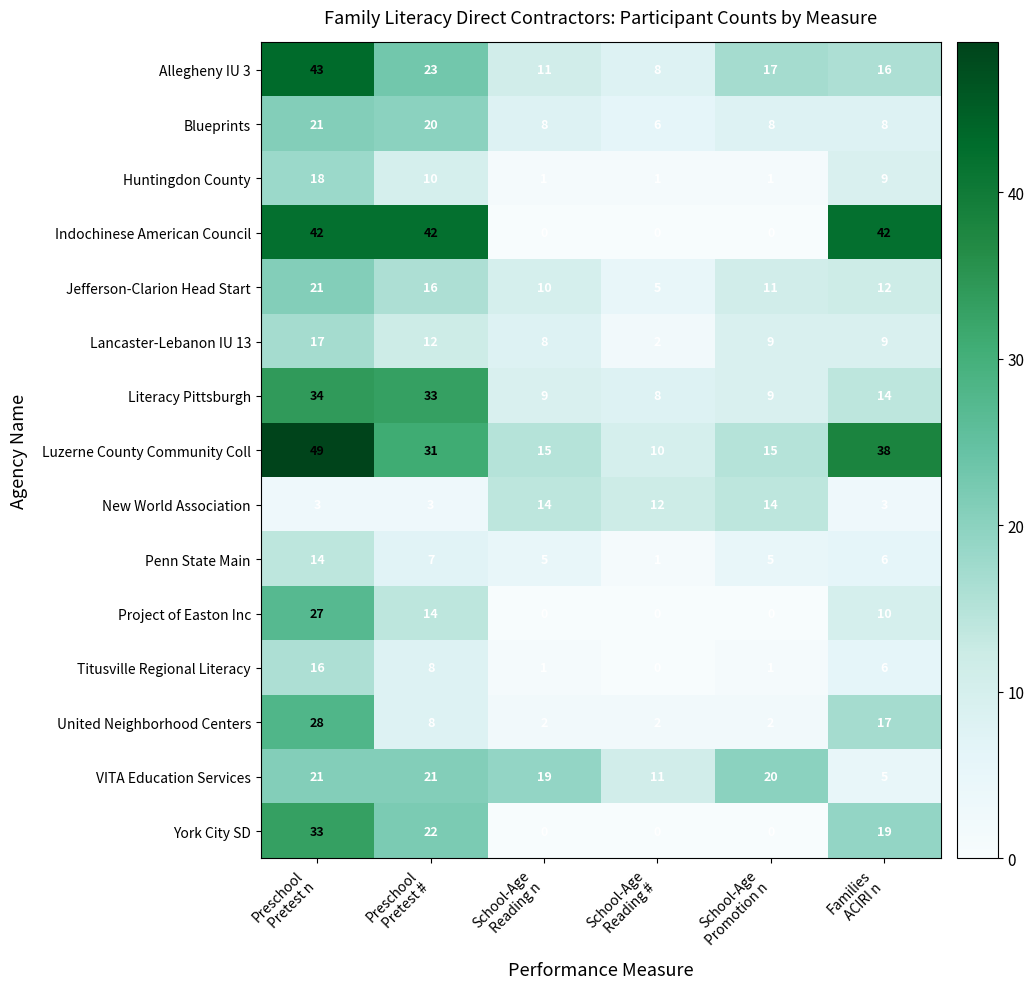

What is the average value of the VITA Education Services series?

16